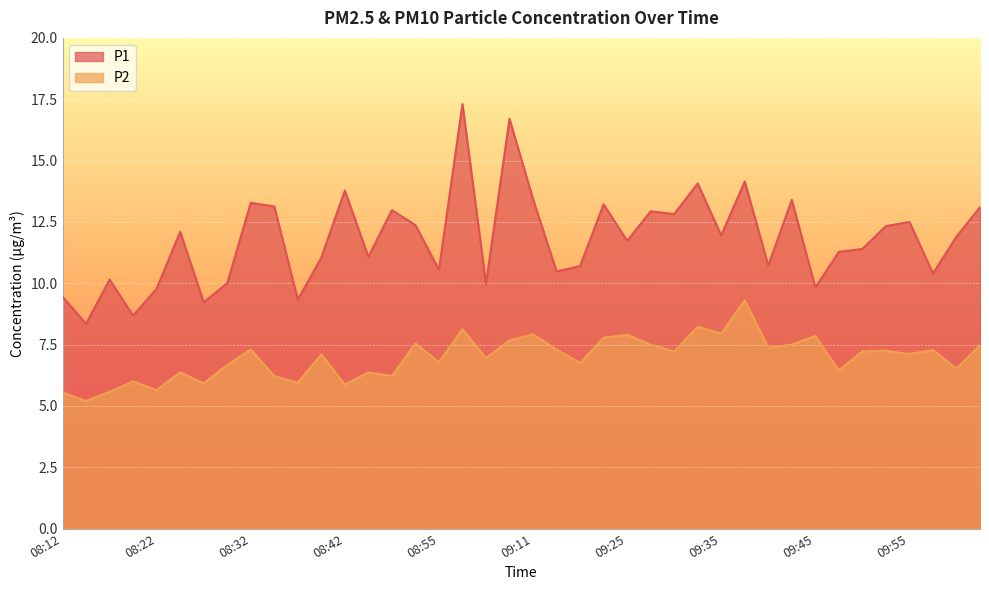

What is the label of the 20th point from the left?

09:06